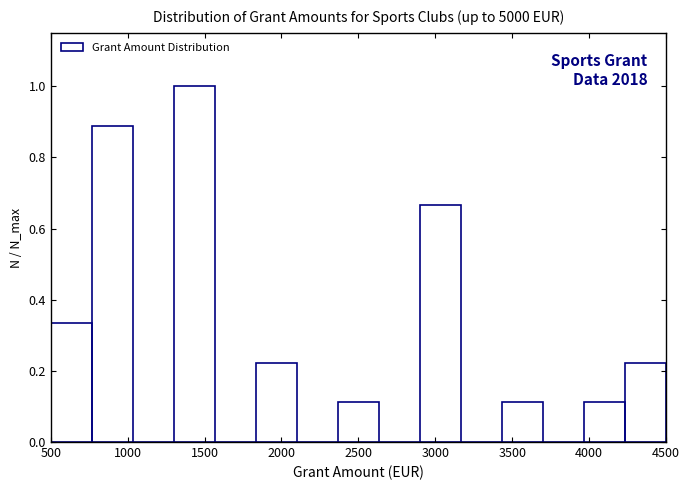

Over which range of the x-axis is the bar tallest?

1300 to 1550